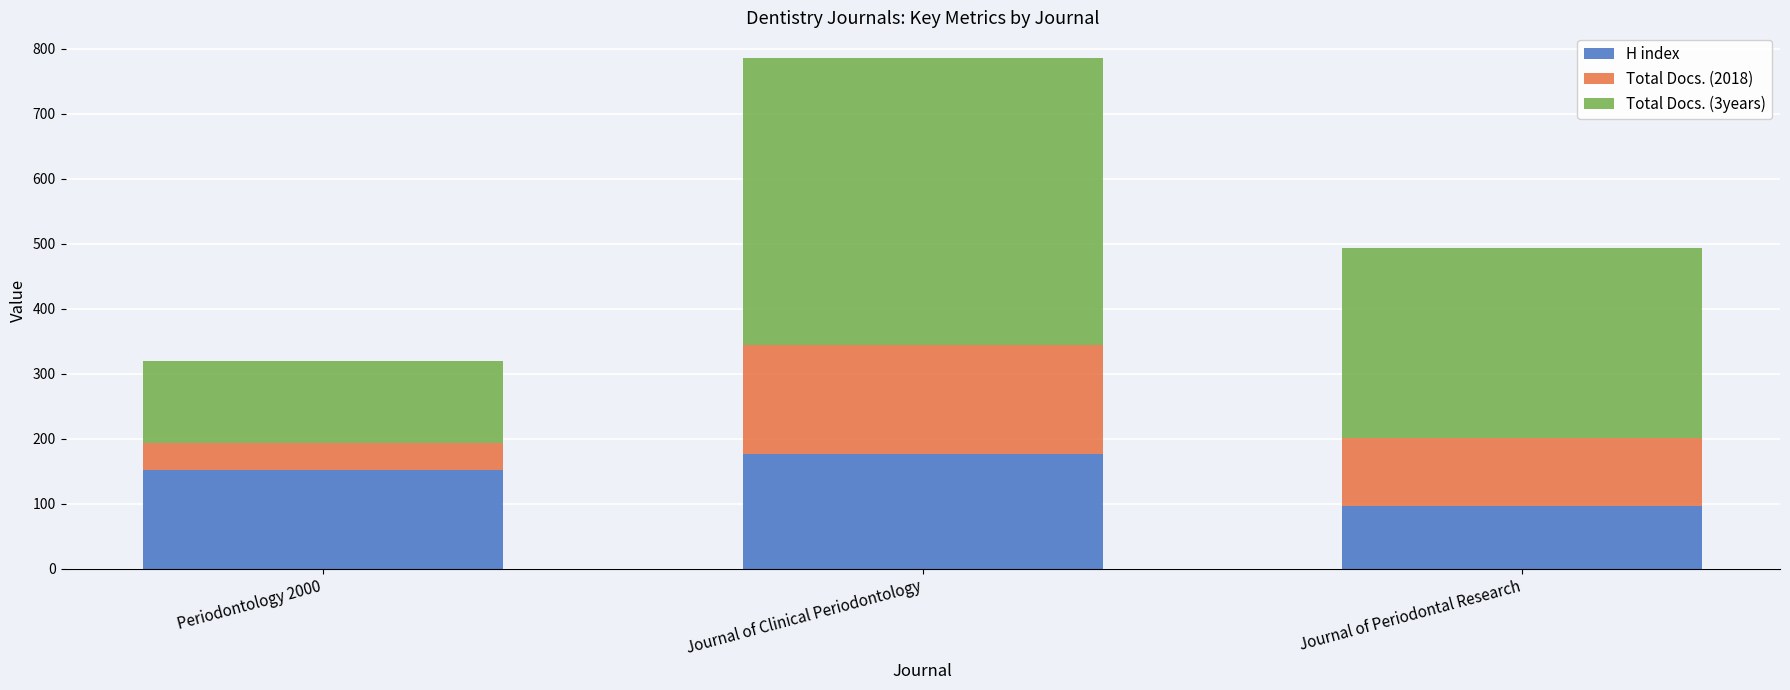

What is the minimum value for H index?

97